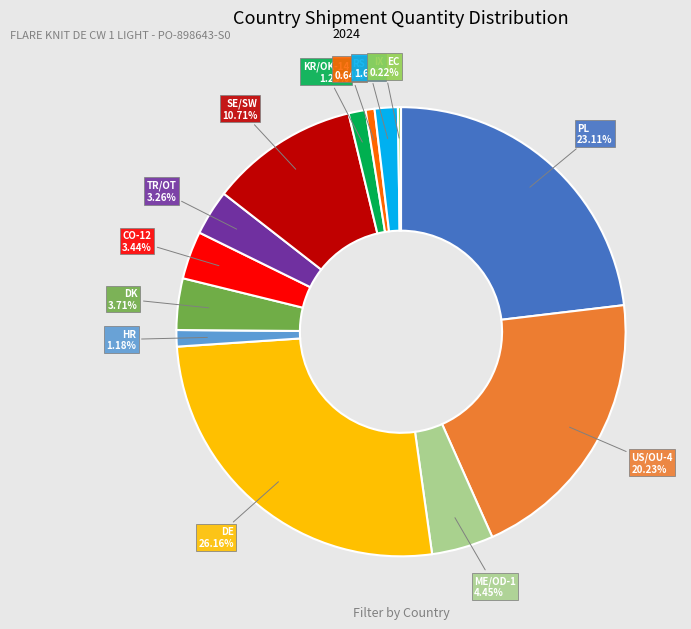

Is there any slice that represents more than half of the pie?

No